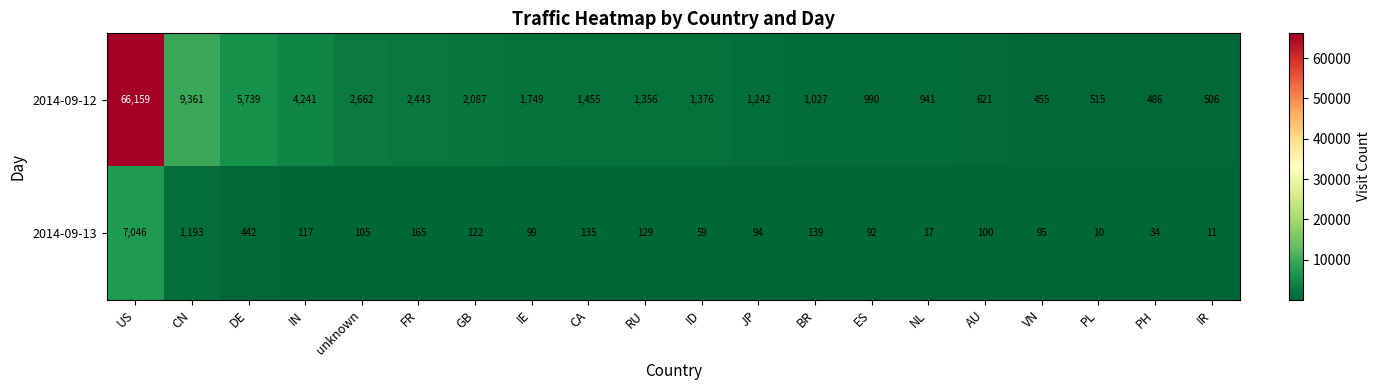

Between GB and ES, which series saw the biggest shift?

2014-09-12